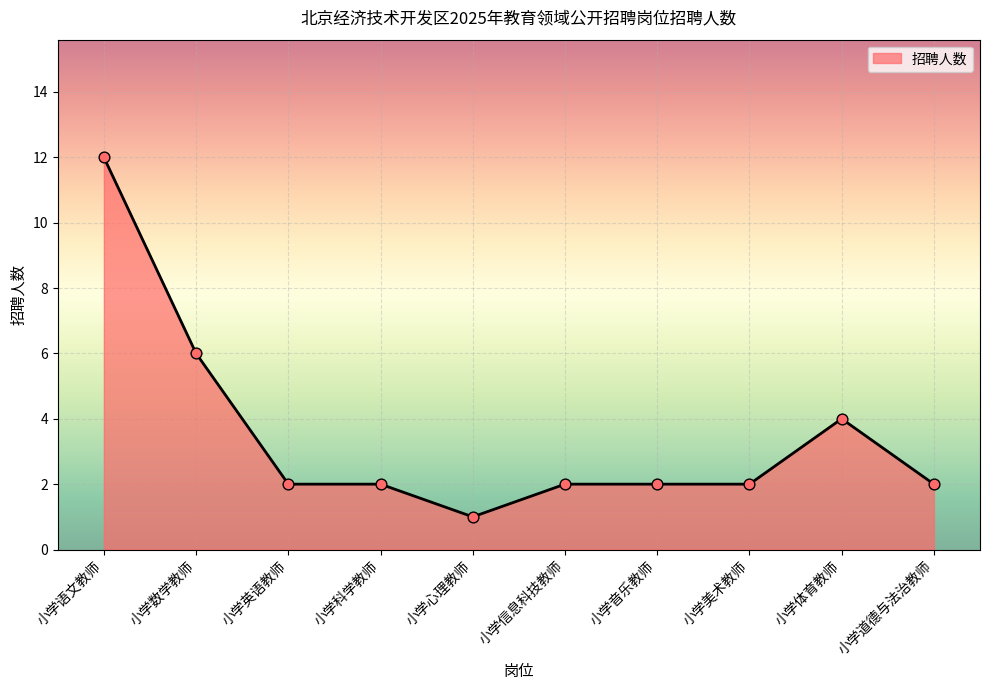

Which has a higher value, 小学语文教师 or 小学数学教师?

小学语文教师